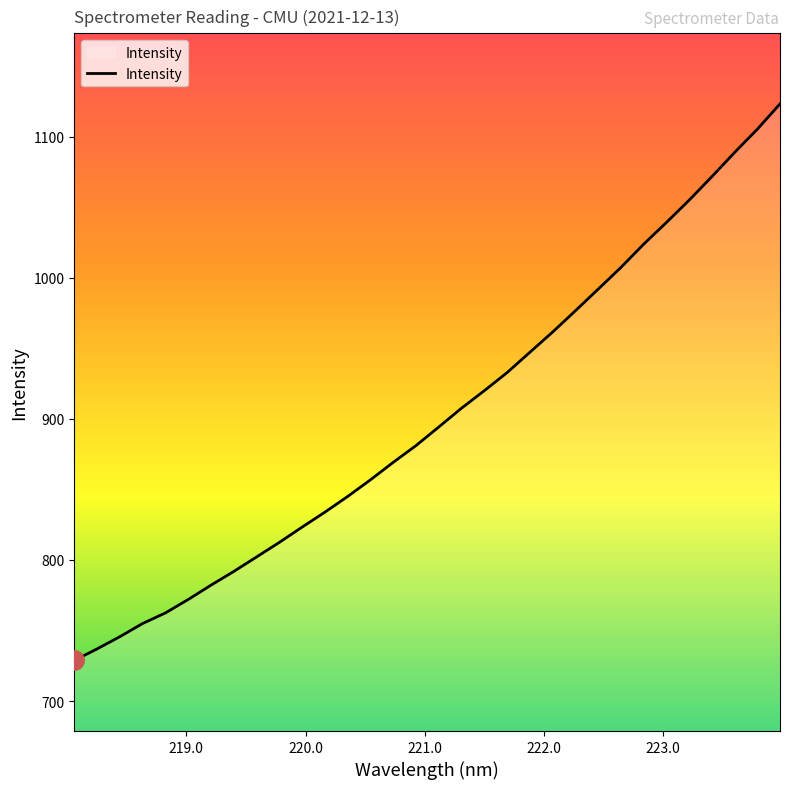

True or false: the data has more than 0 interior local peaks.

False